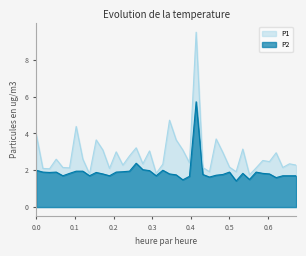

Which series has the largest range (max minus min)?

P1